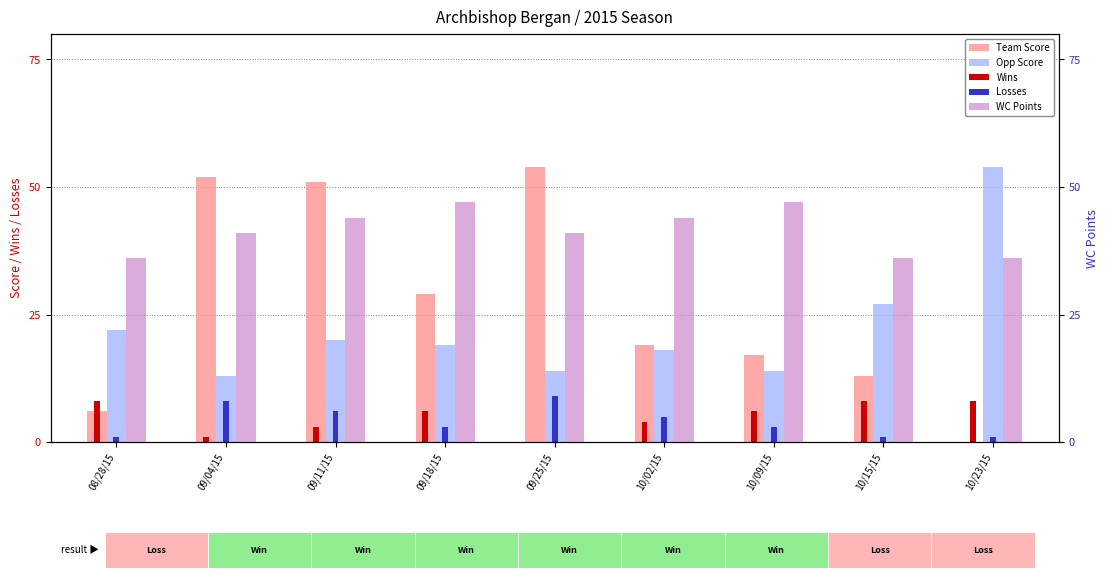

What is the label of the 1st bar from the left?

08/28/15